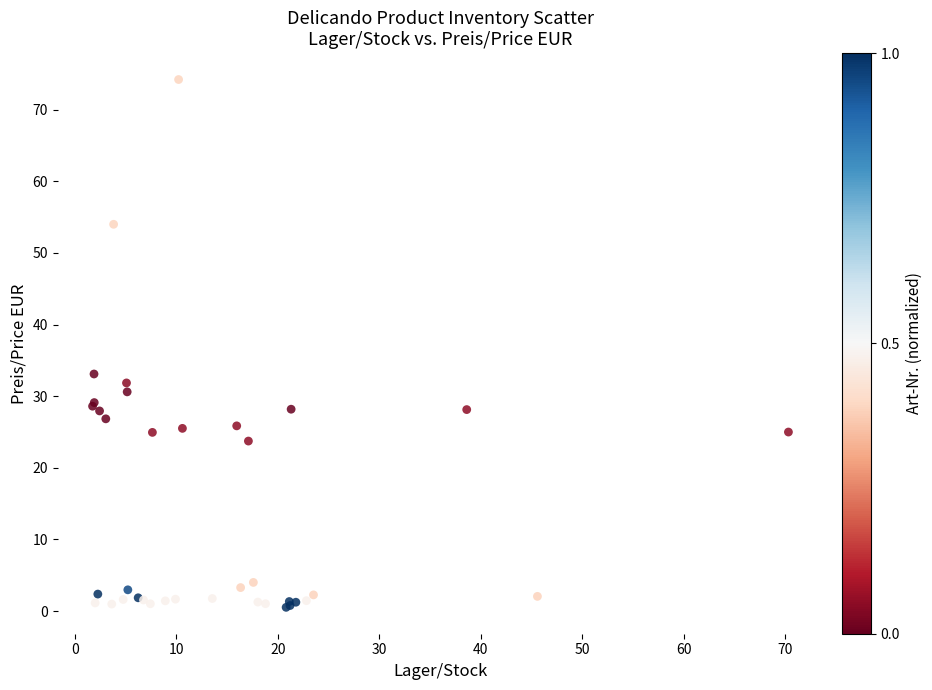

What Y value in the scatter plot is closest to 37?

33.1